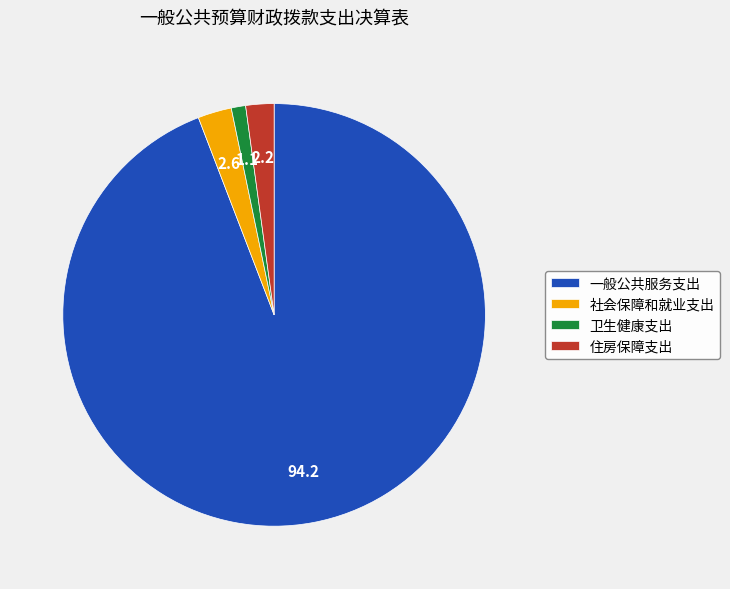

What is the largest slice in the pie chart?

一般公共服务支出